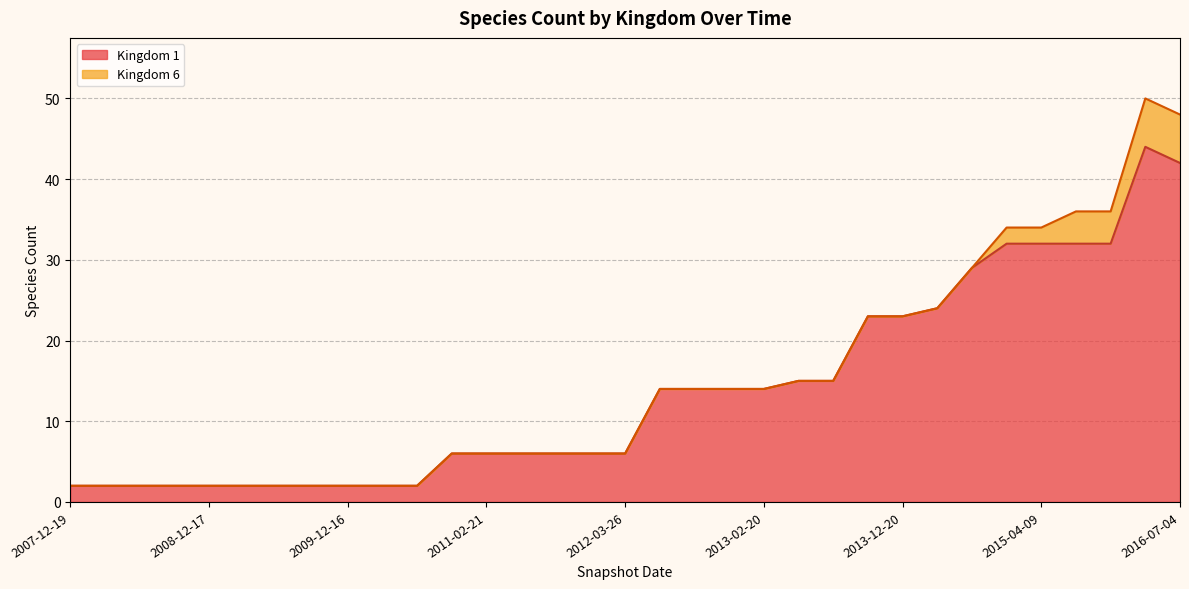

What is the ratio of the value at 2015-10-01 to the value at 2013-09-10?

1.4